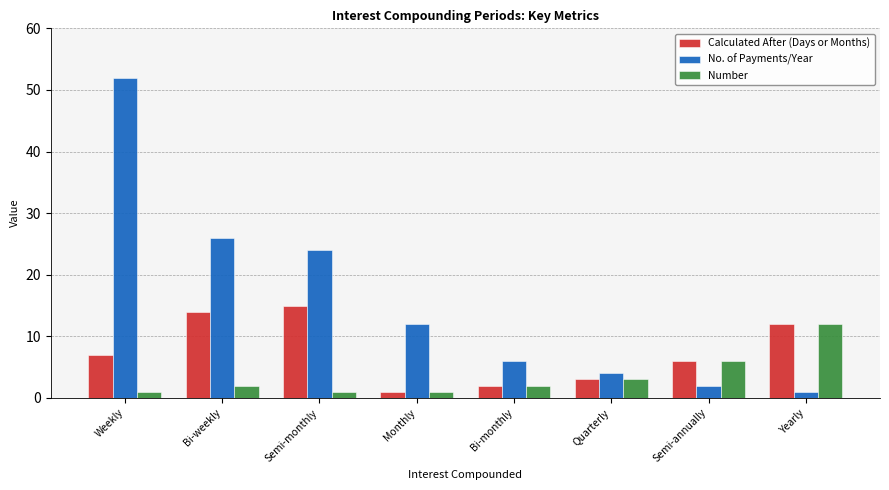

Reading left to right, transcribe all the data shown in this chart.

Calculated After (Days or Months): Weekly=7	Bi-weekly=14	Semi-monthly=15	Monthly=1	Bi-monthly=2	Quarterly=3	Semi-annually=6	Yearly=12
No. of Payments/Year: Weekly=52	Bi-weekly=26	Semi-monthly=24	Monthly=12	Bi-monthly=6	Quarterly=4	Semi-annually=2	Yearly=1
Number: Weekly=1	Bi-weekly=2	Semi-monthly=1	Monthly=1	Bi-monthly=2	Quarterly=3	Semi-annually=6	Yearly=12